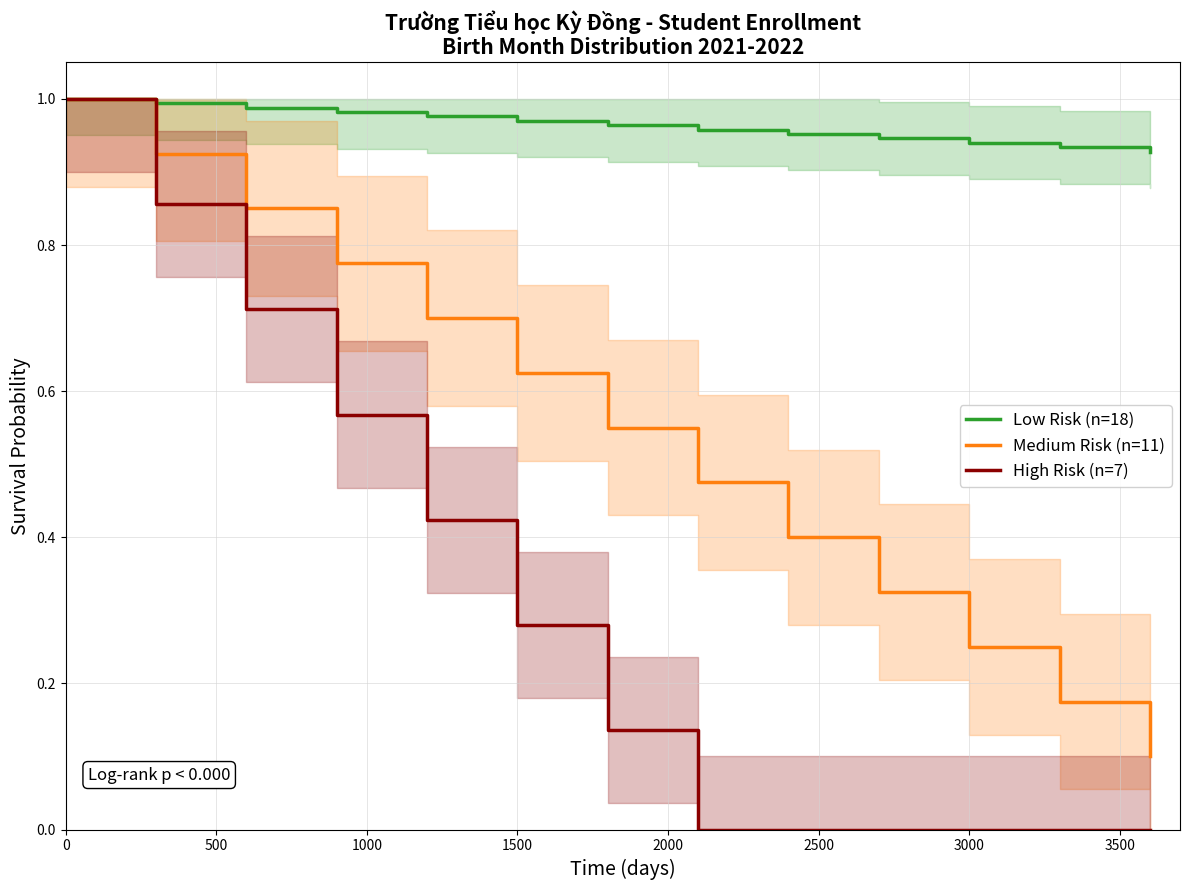

Reading left to right, what are all the values shown in this chart?

Low Risk (n=18): 1.0	1.0	1.0	1.0	1.0	1.0	1.0	1.0	1.0	0.9	0.9	0.9	0.9
Medium Risk (n=11): 1.0	0.9	0.8	0.8	0.7	0.6	0.6	0.5	0.4	0.3	0.2	0.2	0.1
High Risk (n=7): 1.0	0.9	0.7	0.6	0.4	0.3	0.1	0.0	0.0	0.0	0.0	0.0	0.0